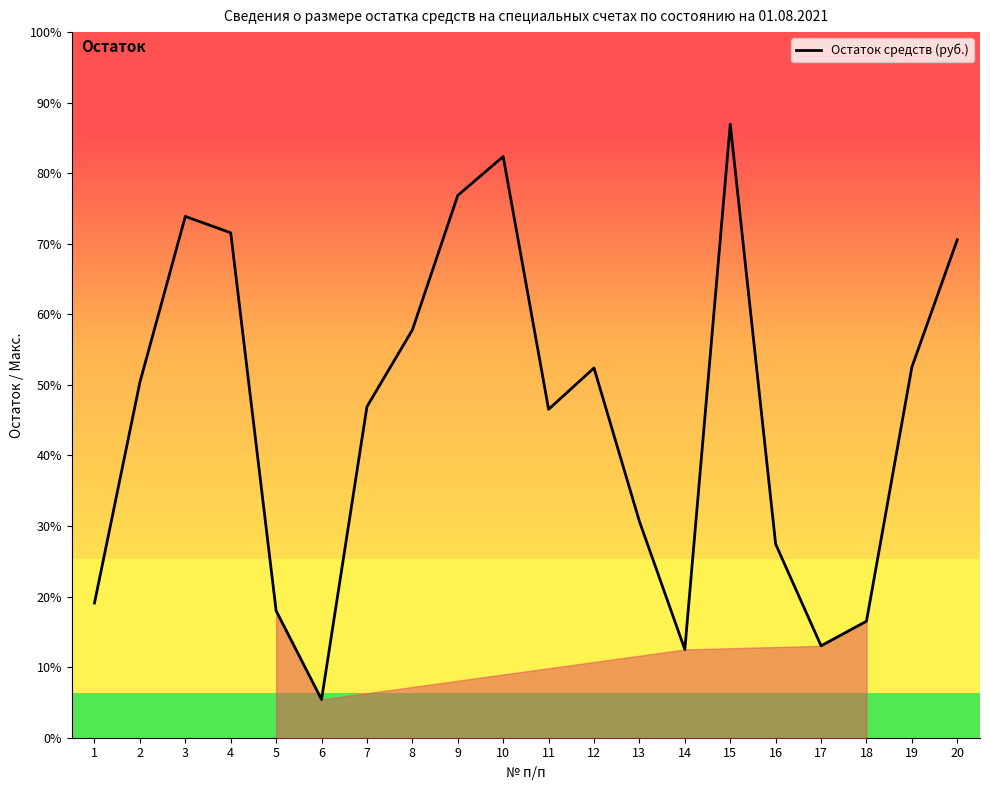

What is the sum of the values at 16 and 14?

1175563.1